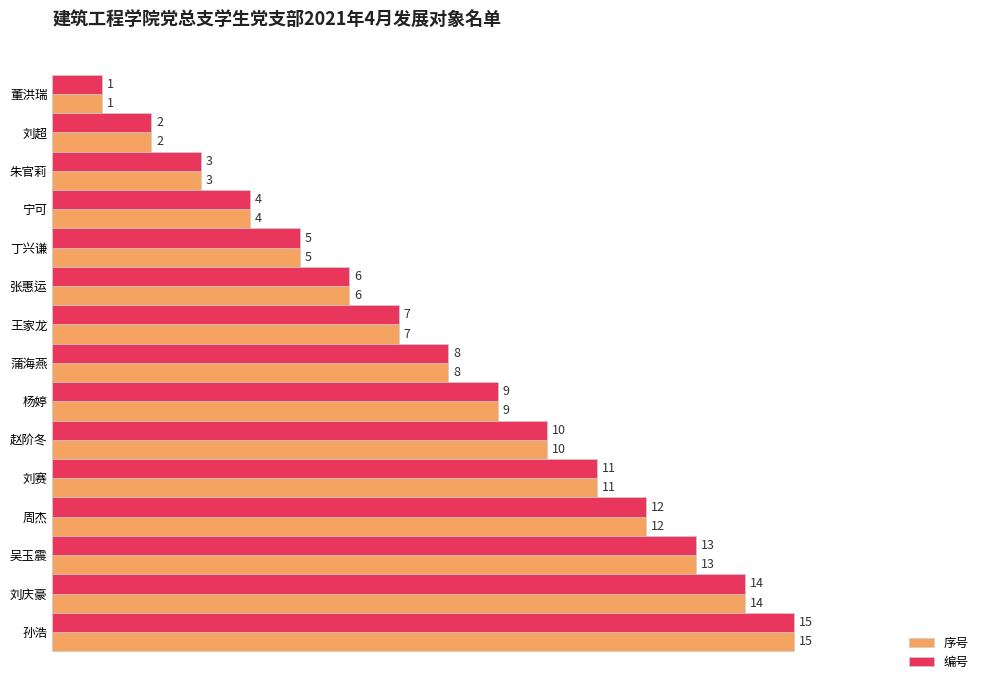

What value does the 编号 series have at 张惠运?

6